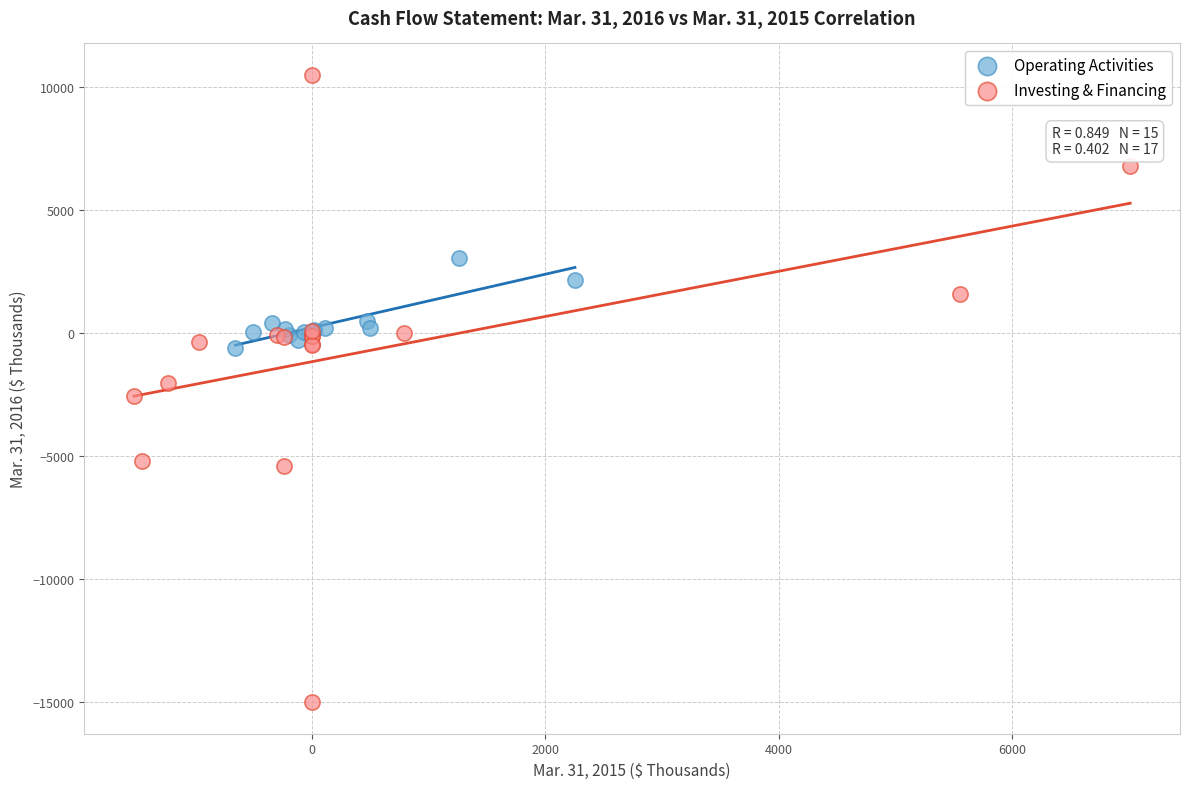

Which series has the largest Y range (max minus min)?

Investing & Financing